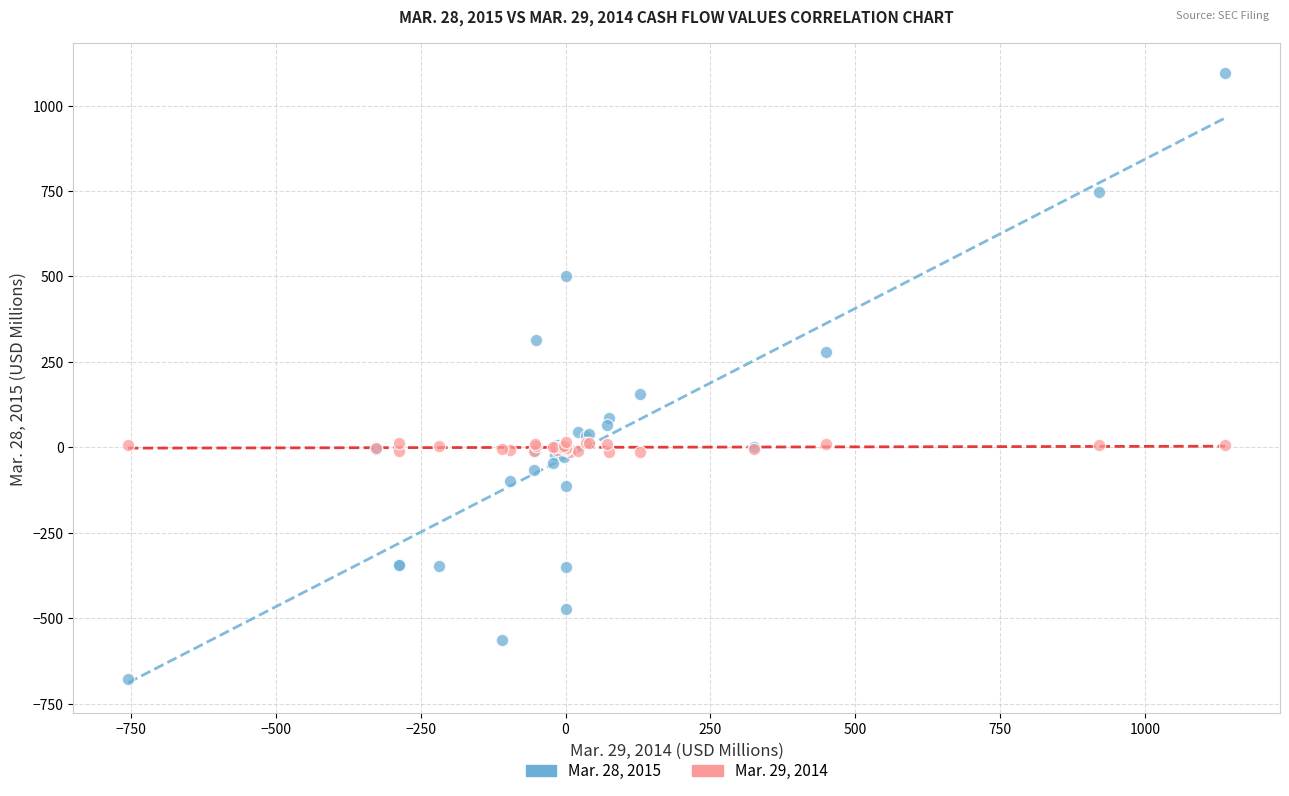

Which series has the widest spread of Y values?

Mar. 28, 2015